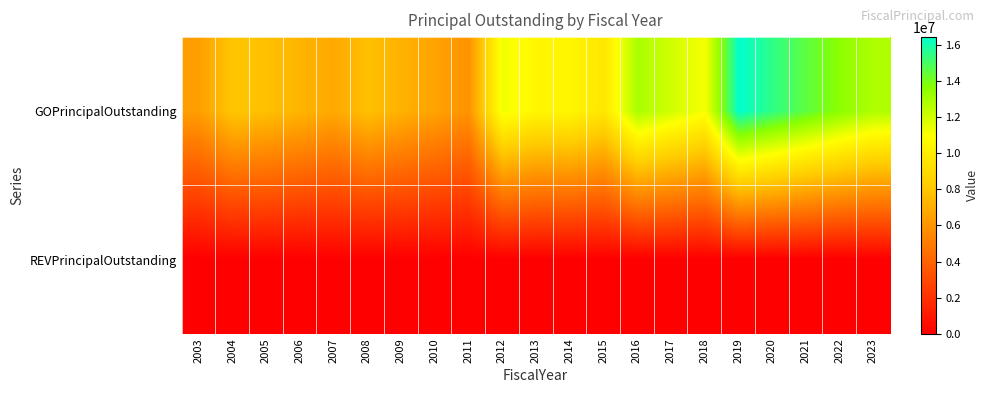

Which series has the largest range (max minus min)?

GOPrincipalOutstanding